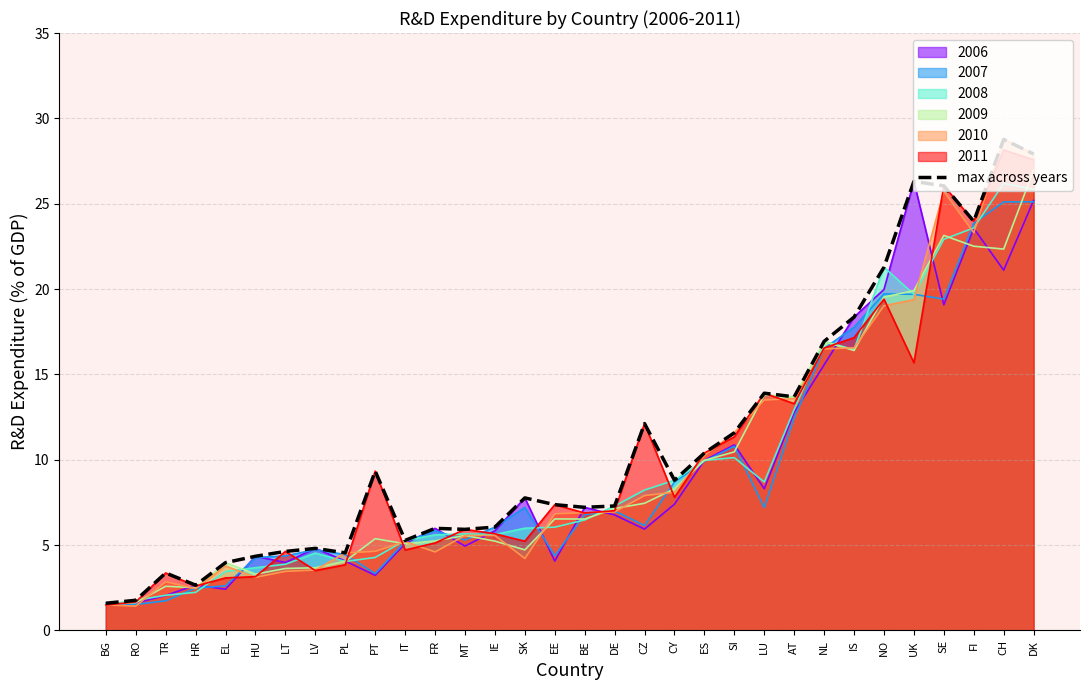

How many data points are less than 7?

13